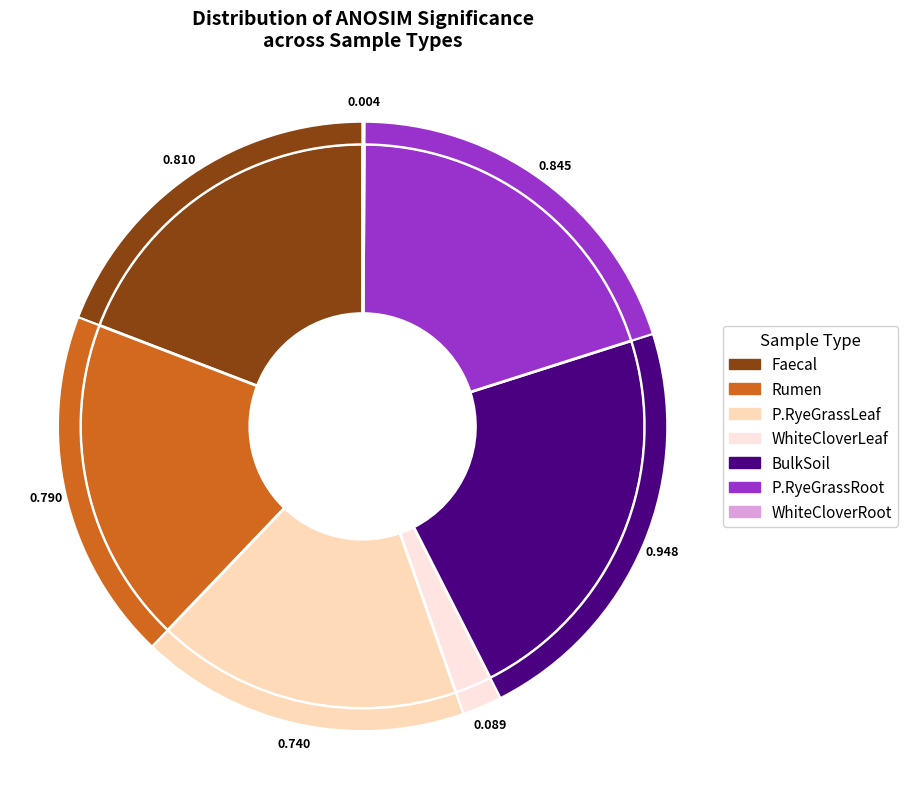

How many segments does this pie chart have?

7